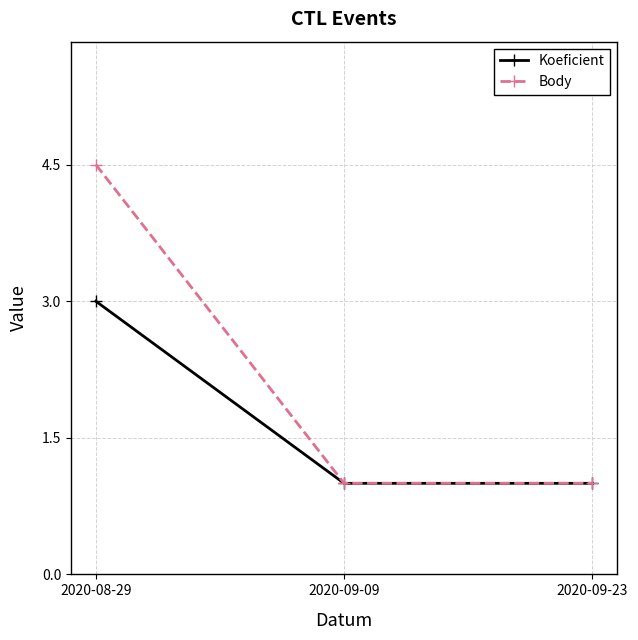

Reading right to left, list all the values displayed in this chart.

Koeficient: 1.0	1.0	3.0
Body: 1.0	1.0	4.5